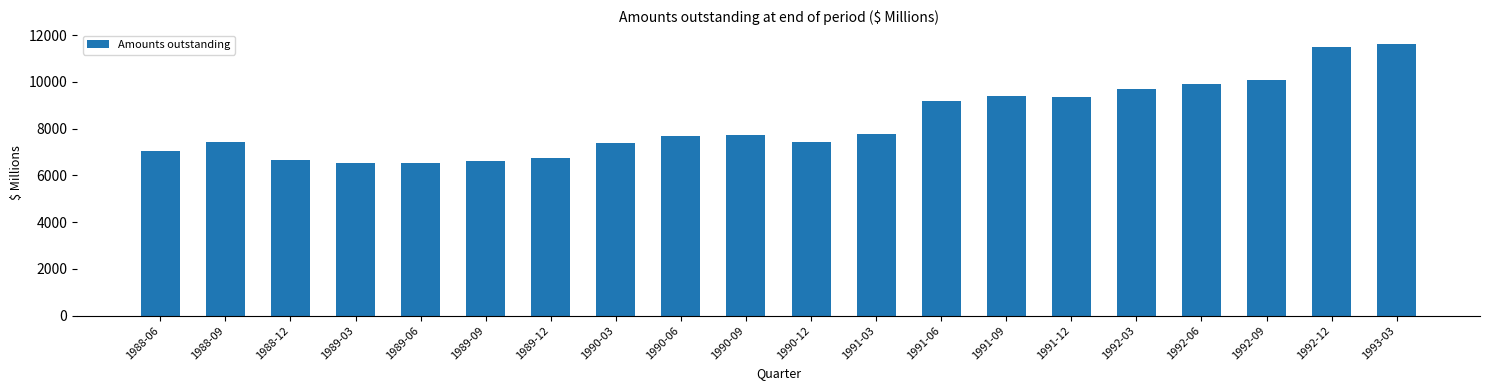

What is the maximum value shown in the chart?

11628